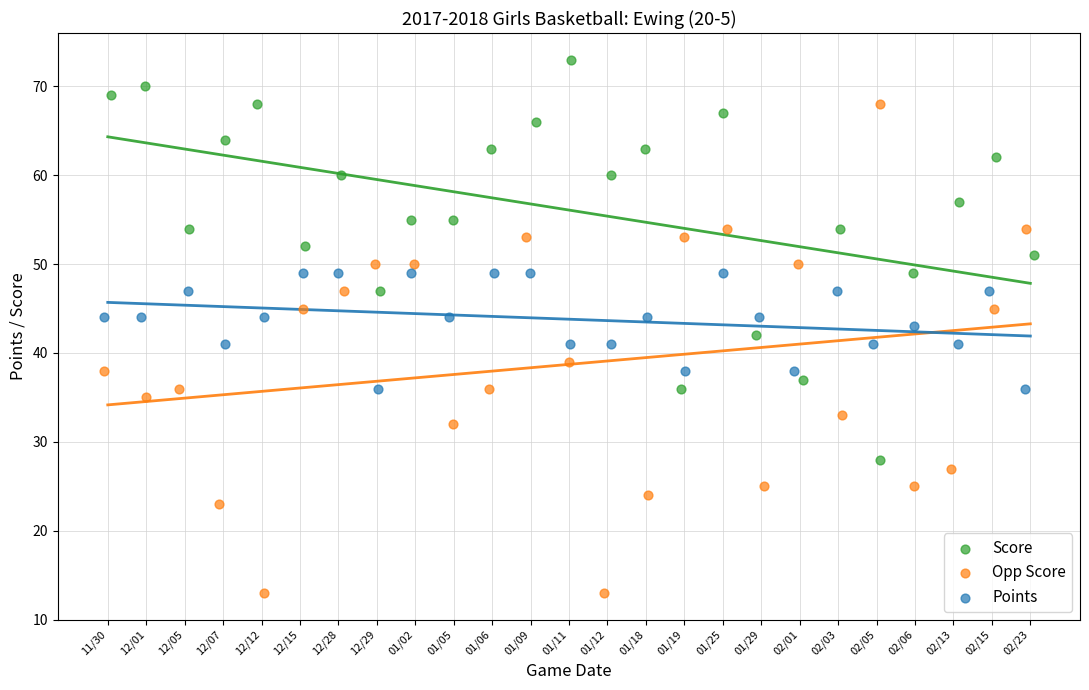

Which series has the largest Y range (max minus min)?

Opp Score